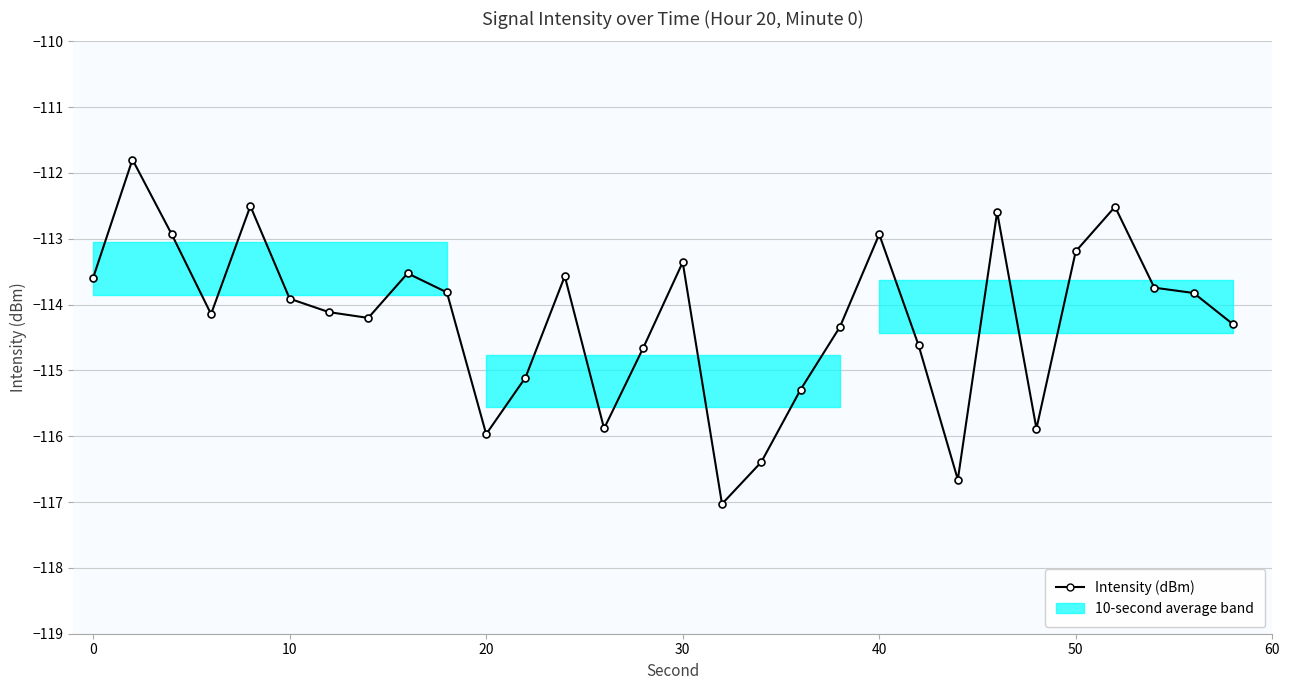

True or false: the data has more than 1 interior local peaks.

True